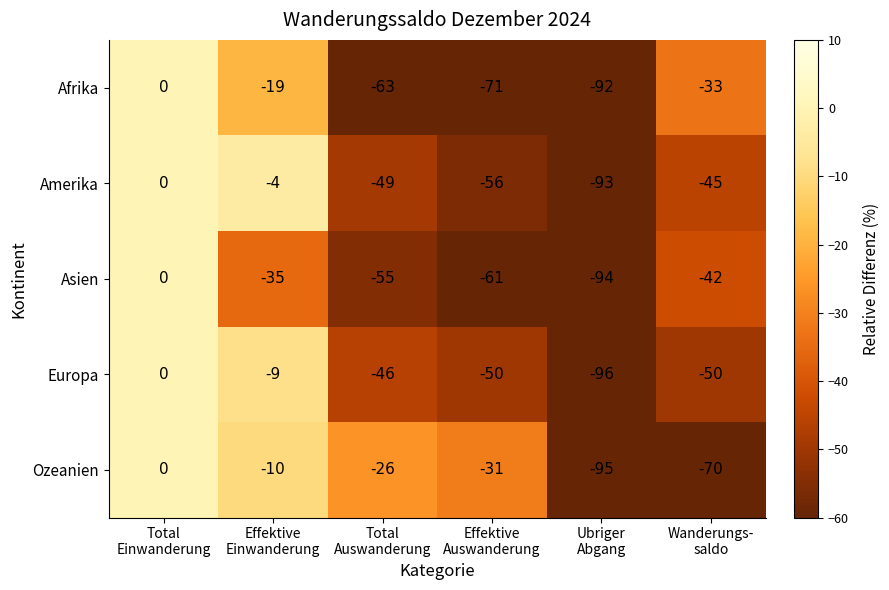

What is the average value of the Afrika series?

-46